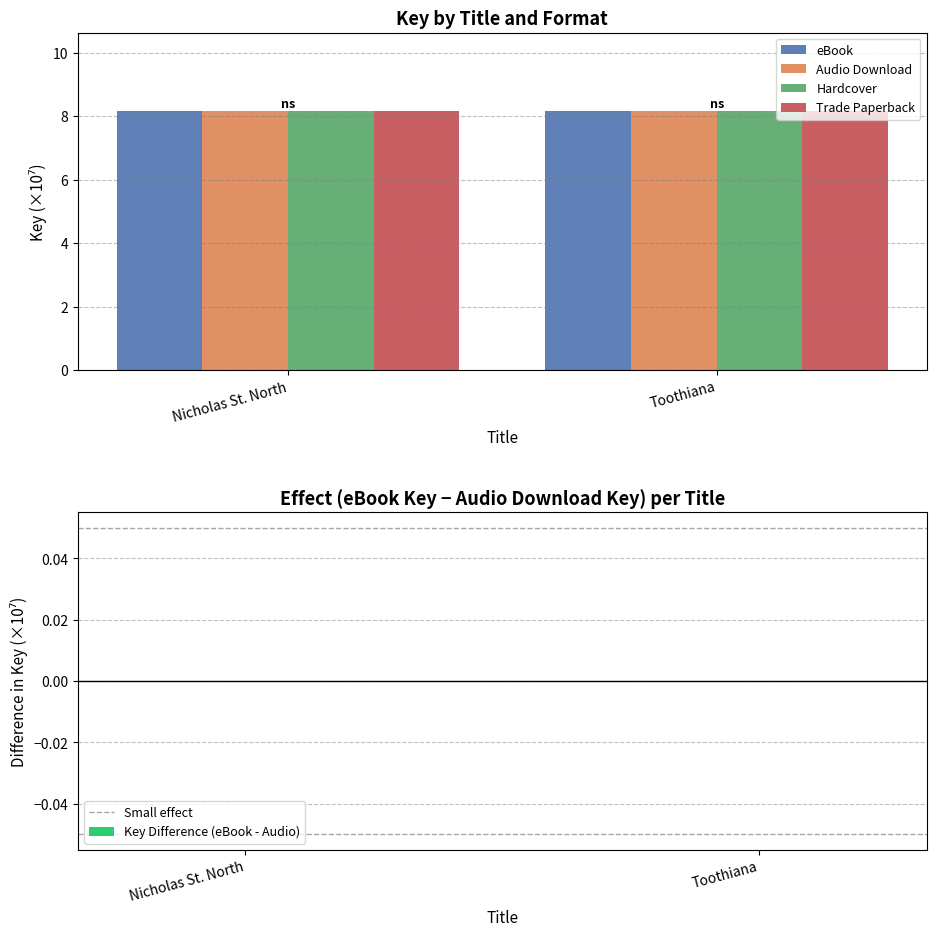

What is the value of the eBook bar at the 1st from the left?

8.2